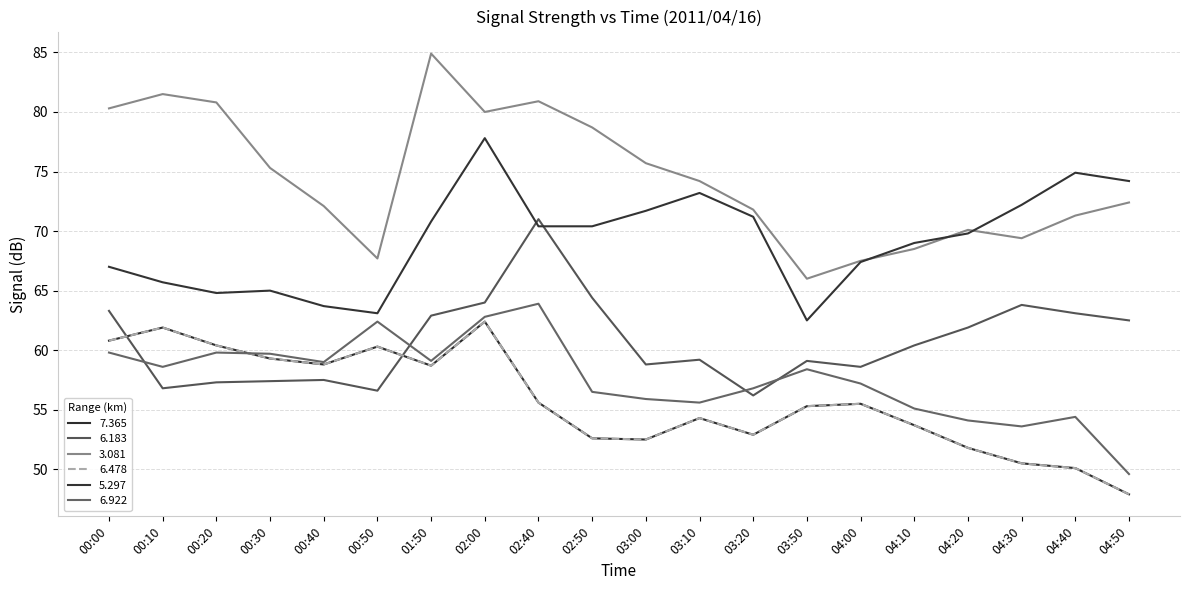

What position from the left is 04:20?

17